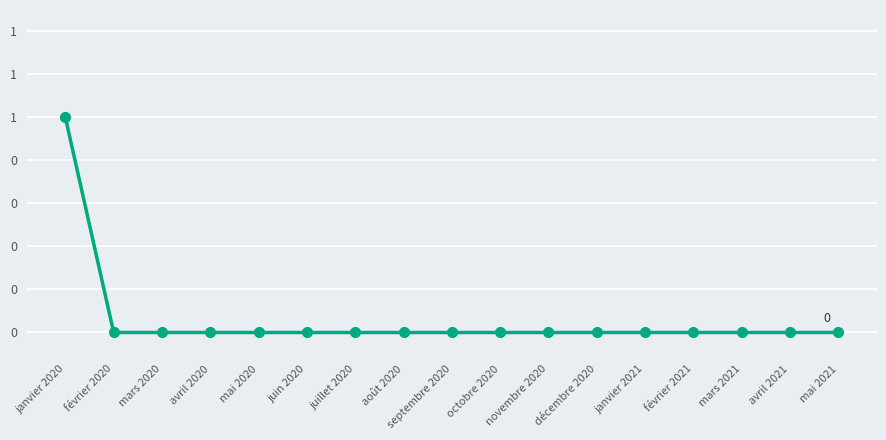

At which category does the chart reach its peak across all series?

janvier 2020